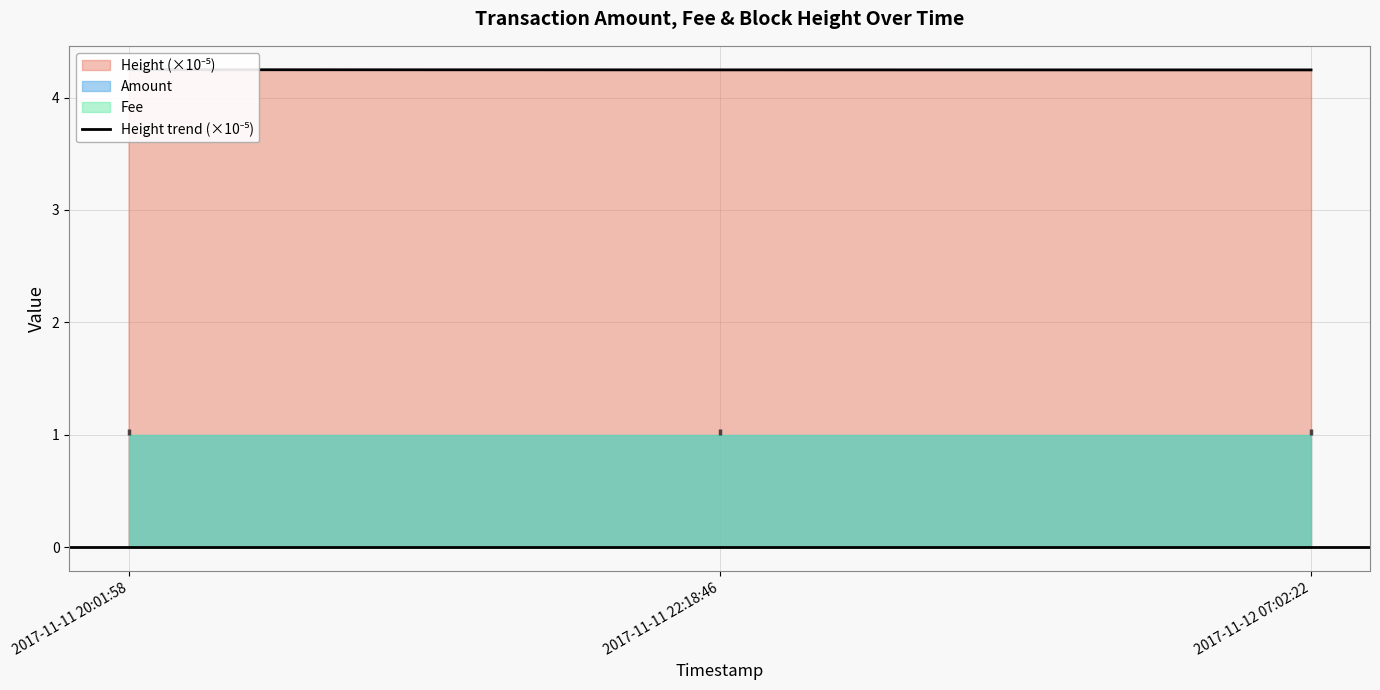

What is the approximate value at 2017-11-11 20:01:58?

4.2